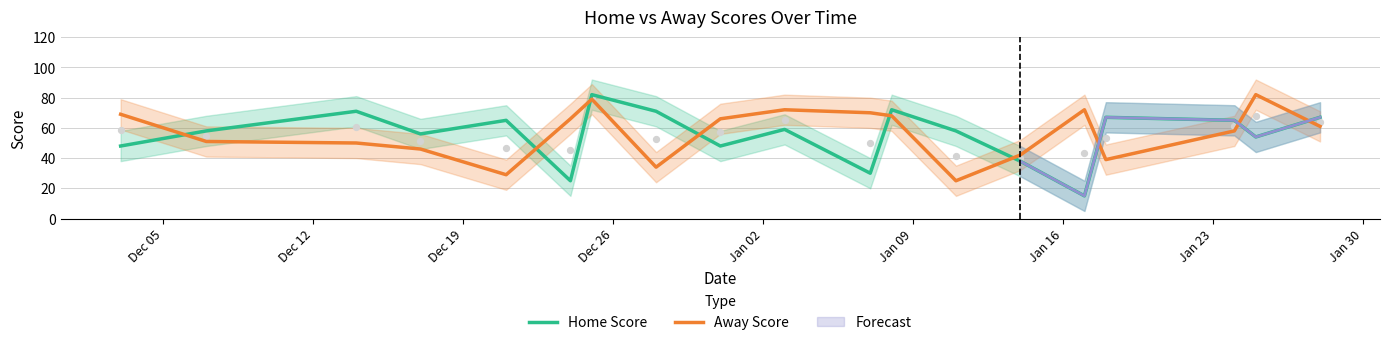

Which series reaches the minimum Y coordinate?

Home Score